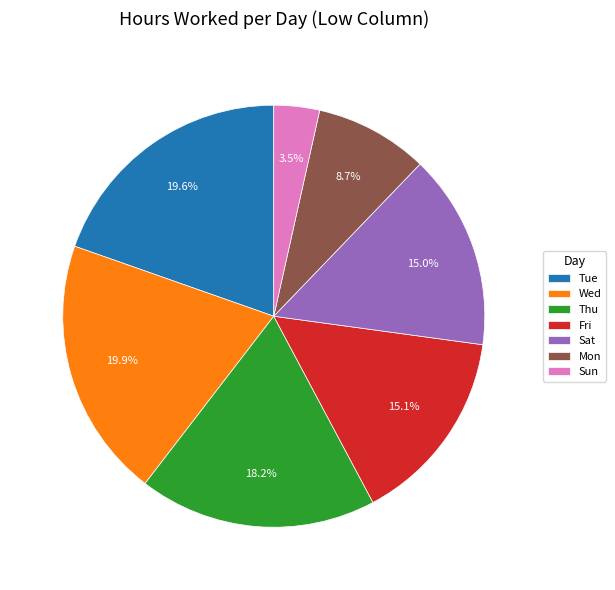

Is there any slice that represents more than half of the pie?

No